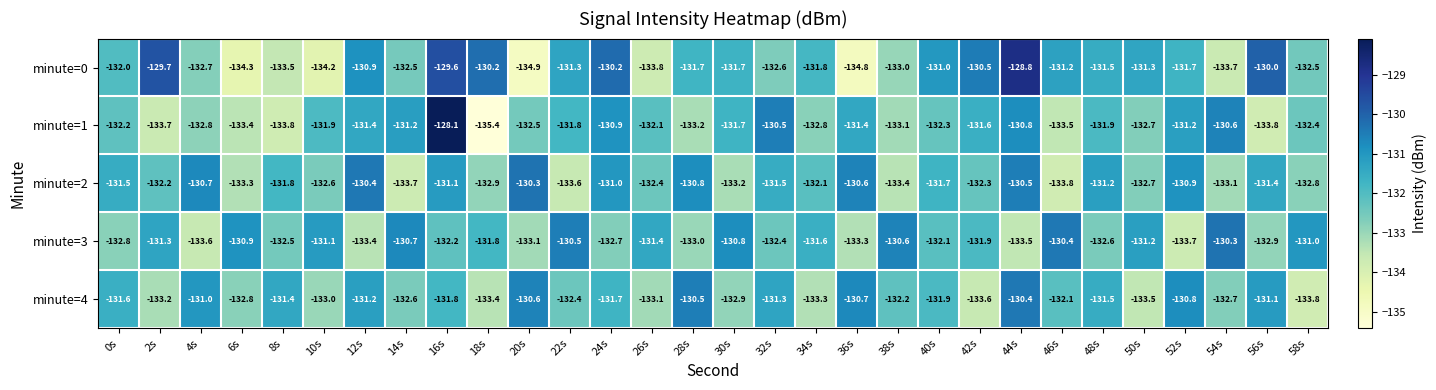

Which category has the lowest value across all series?

18s